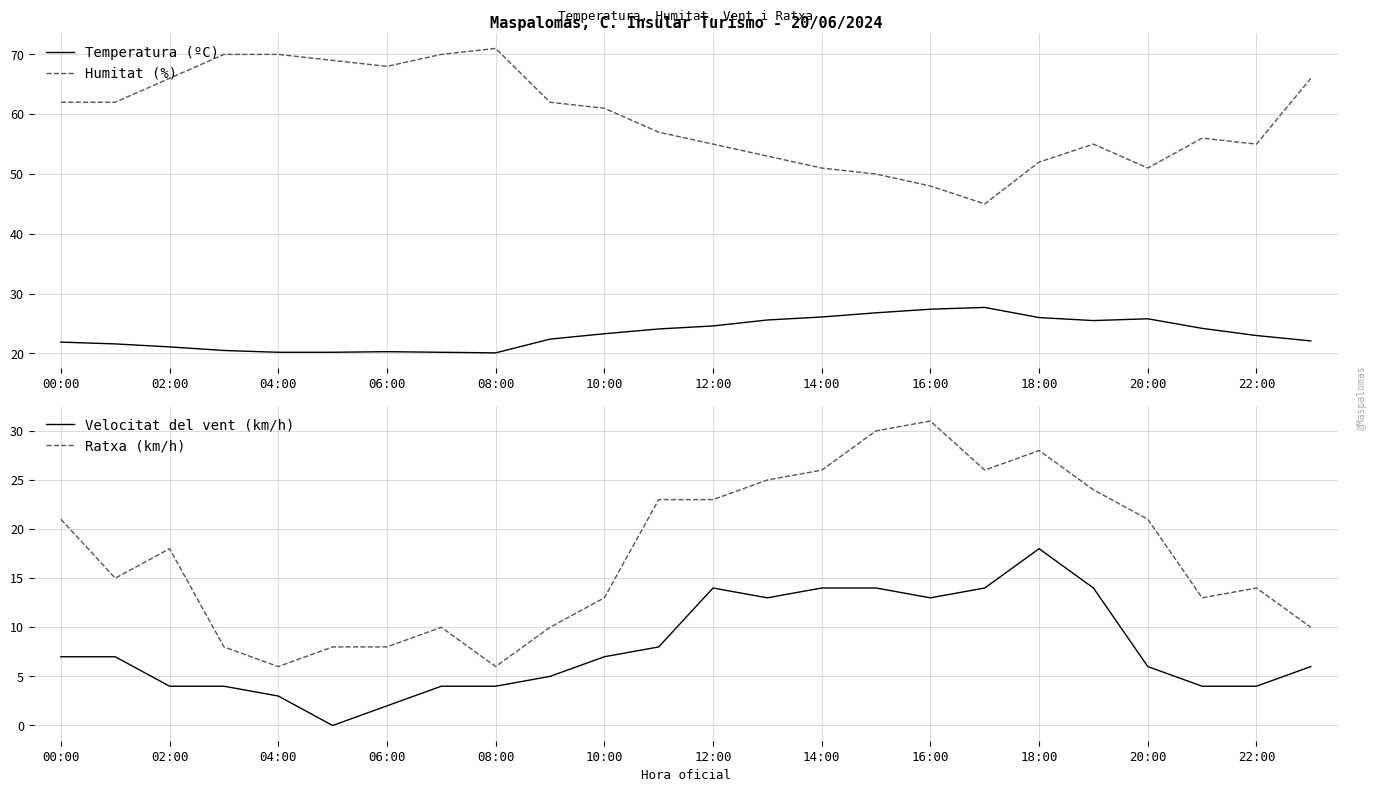

True or false: Humitat (%) has a value of 97.9 at 14:00.

False